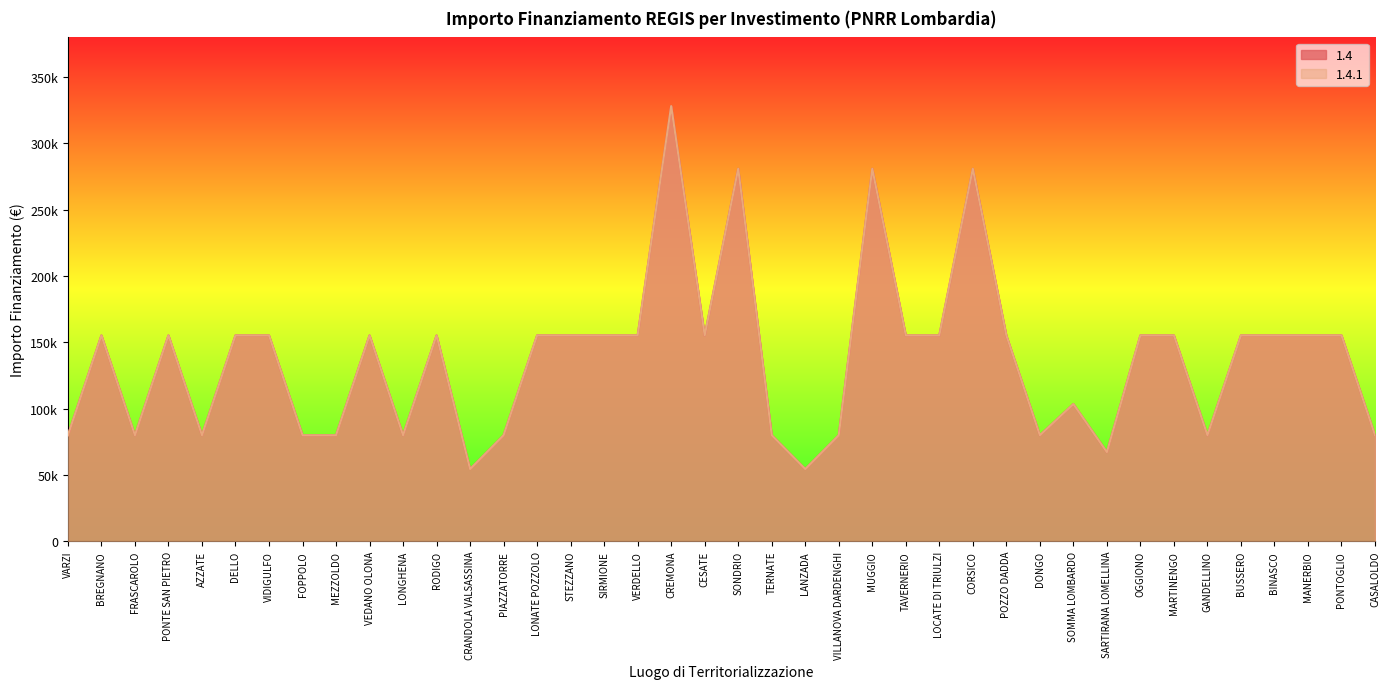

Count the number of data series in this chart.

2